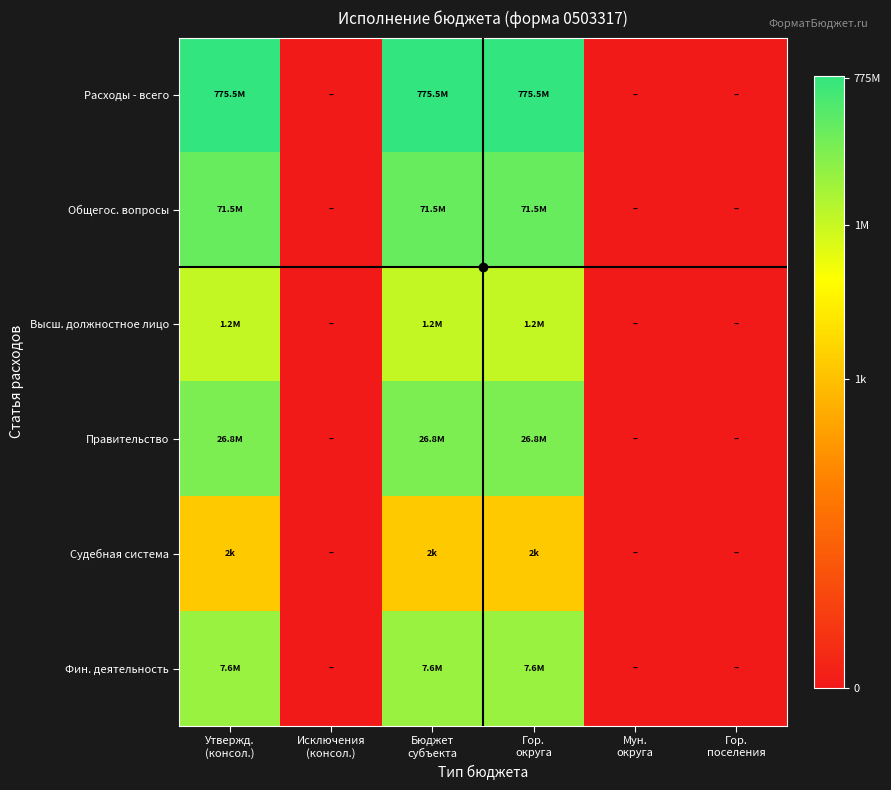

Reading right to left, extract all data points from this chart.

Расходы - всего: Гор.
поселения=-3.0	Мун.
округа=-3.0	Гор.
округа=8.9	Бюджет
субъекта=8.9	Исключения
(консол.)=-3.0	Утвержд.
(консол.)=8.9
Общегос. вопросы: Гор.
поселения=-3.0	Мун.
округа=-3.0	Гор.
округа=7.9	Бюджет
субъекта=7.9	Исключения
(консол.)=-3.0	Утвержд.
(консол.)=7.9
Высш. должностное лицо: Гор.
поселения=-3.0	Мун.
округа=-3.0	Гор.
округа=6.1	Бюджет
субъекта=6.1	Исключения
(консол.)=-3.0	Утвержд.
(консол.)=6.1
Правительство: Гор.
поселения=-3.0	Мун.
округа=-3.0	Гор.
округа=7.4	Бюджет
субъекта=7.4	Исключения
(консол.)=-3.0	Утвержд.
(консол.)=7.4
Судебная система: Гор.
поселения=-3.0	Мун.
округа=-3.0	Гор.
округа=3.3	Бюджет
субъекта=3.3	Исключения
(консол.)=-3.0	Утвержд.
(консол.)=3.3
Фин. деятельность: Гор.
поселения=-3.0	Мун.
округа=-3.0	Гор.
округа=6.9	Бюджет
субъекта=6.9	Исключения
(консол.)=-3.0	Утвержд.
(консол.)=6.9